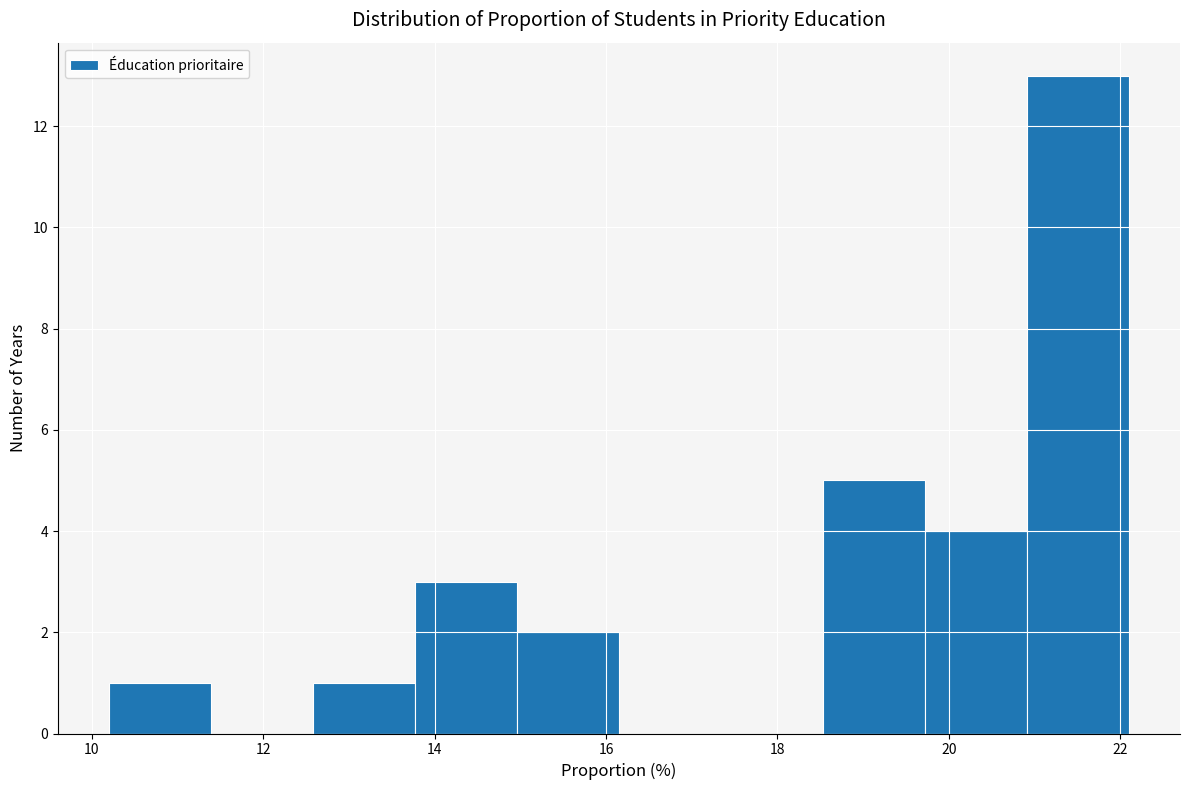

Which range on the x-axis has the tallest bar?

21.0 to 22.2